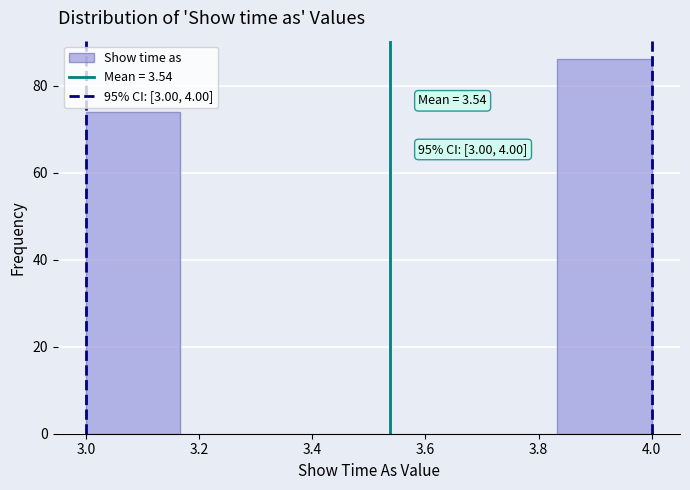

Over which range of the x-axis is the bar tallest?

3.84 to 4.00